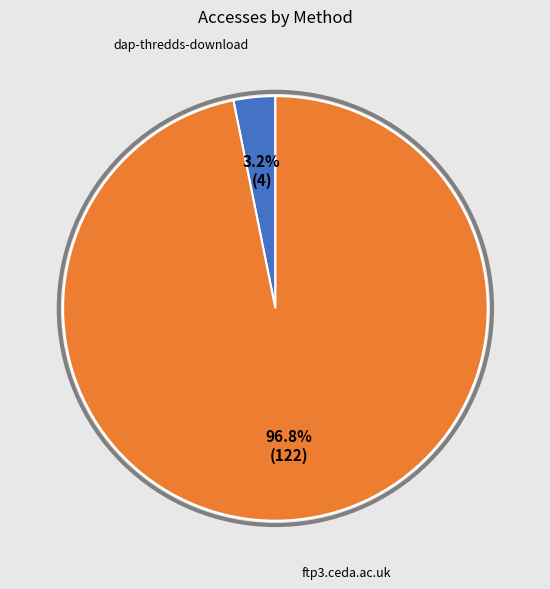

What percentage is the dap-thredds-download slice, to the nearest percent?

3%